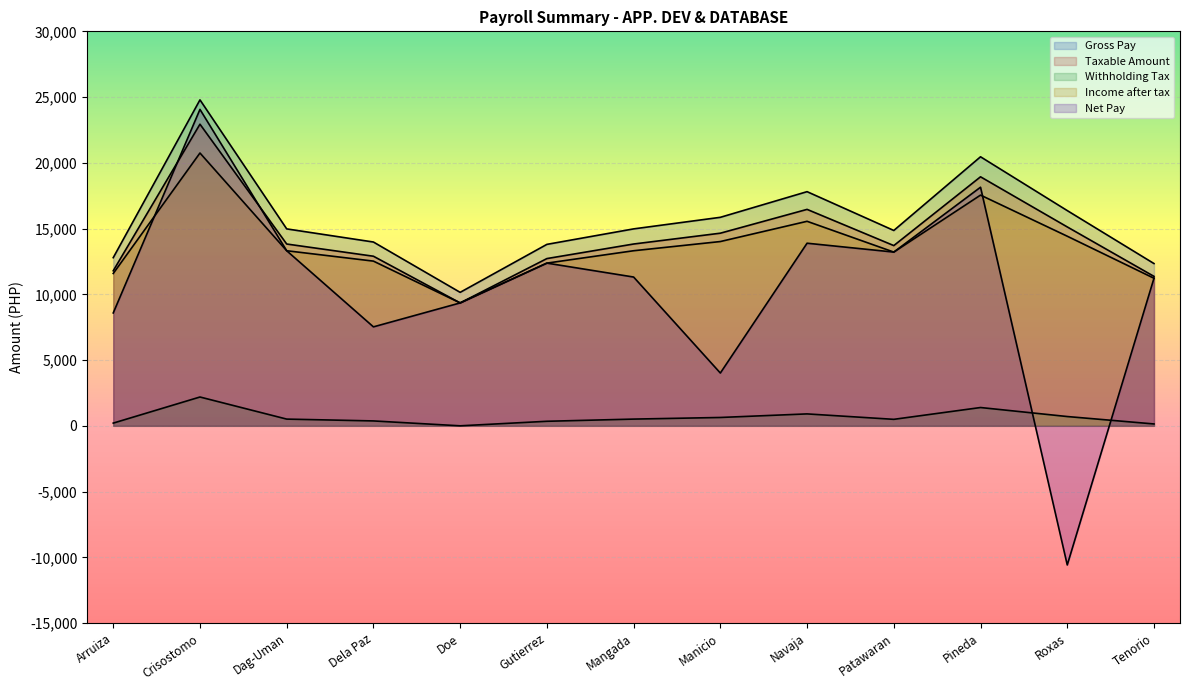

Which series has the largest range (max minus min)?

Net Pay